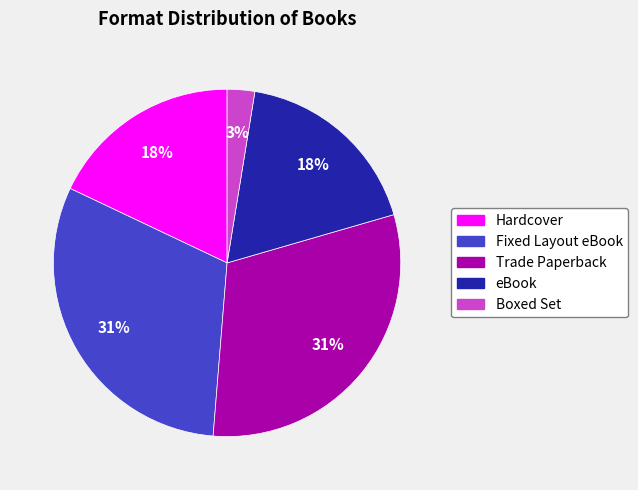

True or false: Hardcover accounts for 24% of the total.

False